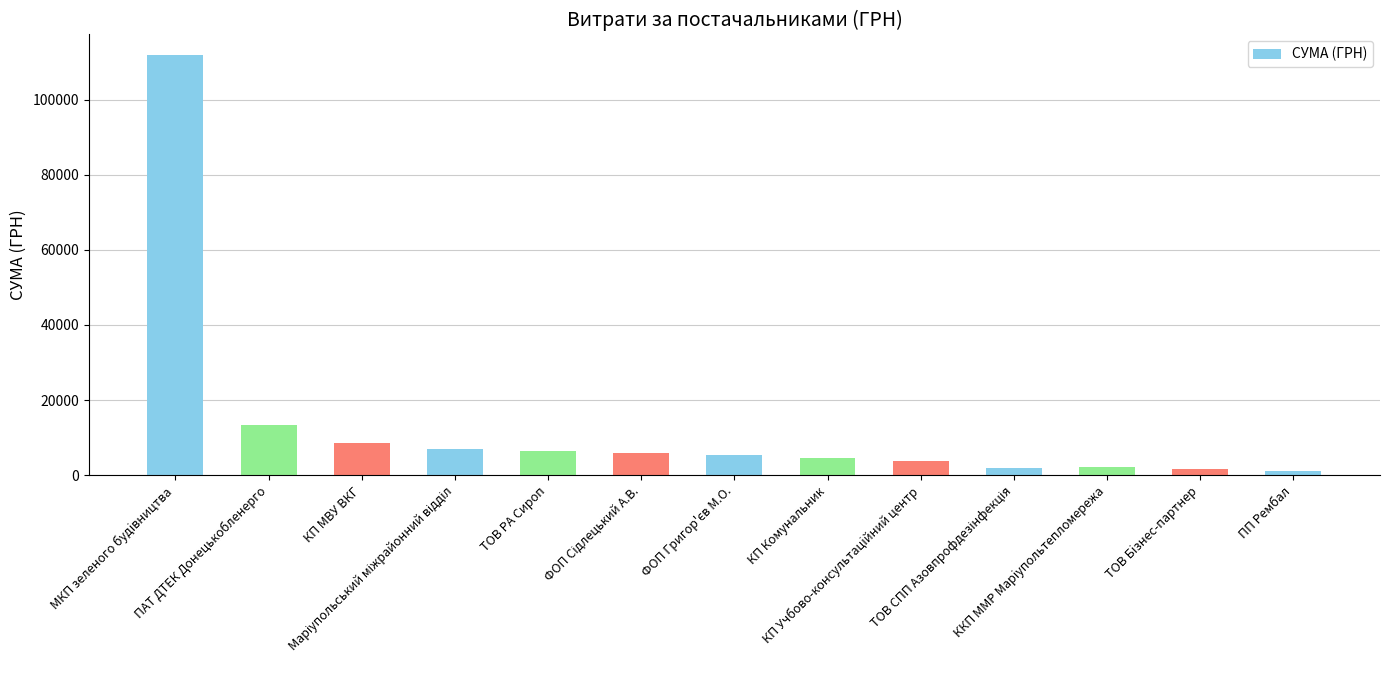

Are the bars horizontal?

No